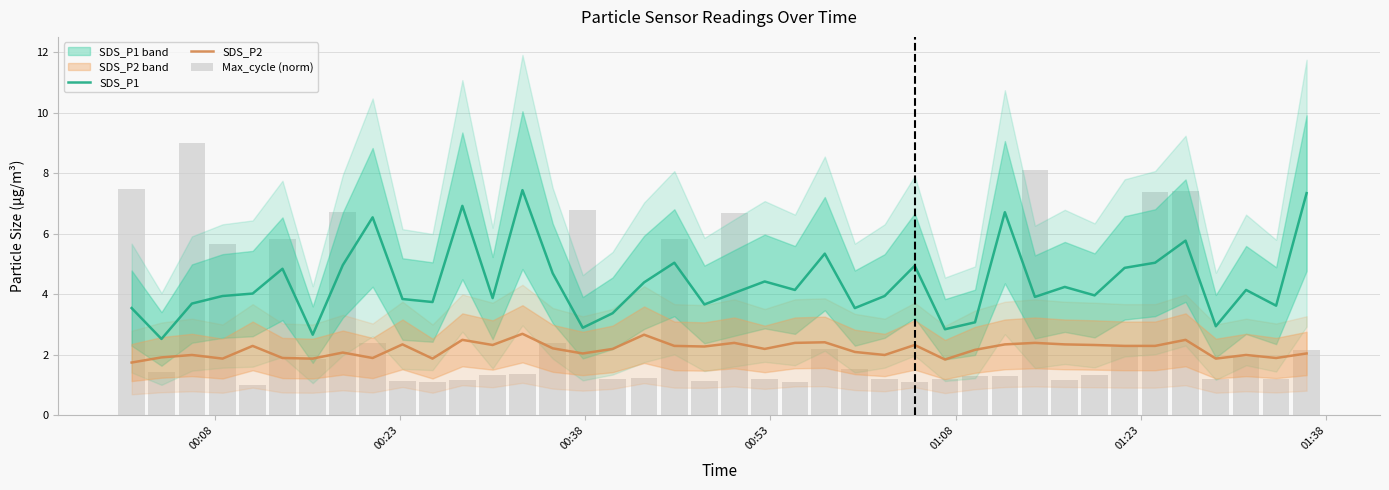

Reading left to right, list all the values displayed in this chart.

SDS_P1: 3.5	2.5	3.7	4.0	4.0	4.8	2.7	5.0	6.5	3.9	3.8	6.9	3.9	7.5	4.7	2.9	3.4	4.4	5.0	3.7	4.0	4.4	4.2	5.3	3.5	4.0	5.0	2.9	3.1	6.7	3.9	4.2	4.0	4.9	5.0	5.8	3.0	4.2	3.6	7.3
SDS_P2: 1.8	1.9	2.0	1.9	2.3	1.9	1.9	2.1	1.9	2.4	1.9	2.5	2.3	2.7	2.2	2.0	2.2	2.7	2.3	2.3	2.4	2.2	2.4	2.4	2.1	2.0	2.3	1.9	2.2	2.4	2.4	2.4	2.3	2.3	2.3	2.5	1.9	2.0	1.9	2.0
Max_cycle (norm): 7.5	1.4	9.0	5.7	1.0	5.8	1.9	6.7	2.4	1.1	1.1	1.2	1.4	1.4	2.4	6.8	1.2	1.3	5.8	1.1	6.7	1.2	1.1	2.2	1.5	1.2	1.1	1.2	1.3	1.3	8.1	1.2	1.4	2.3	7.4	7.4	1.2	1.9	1.2	2.2